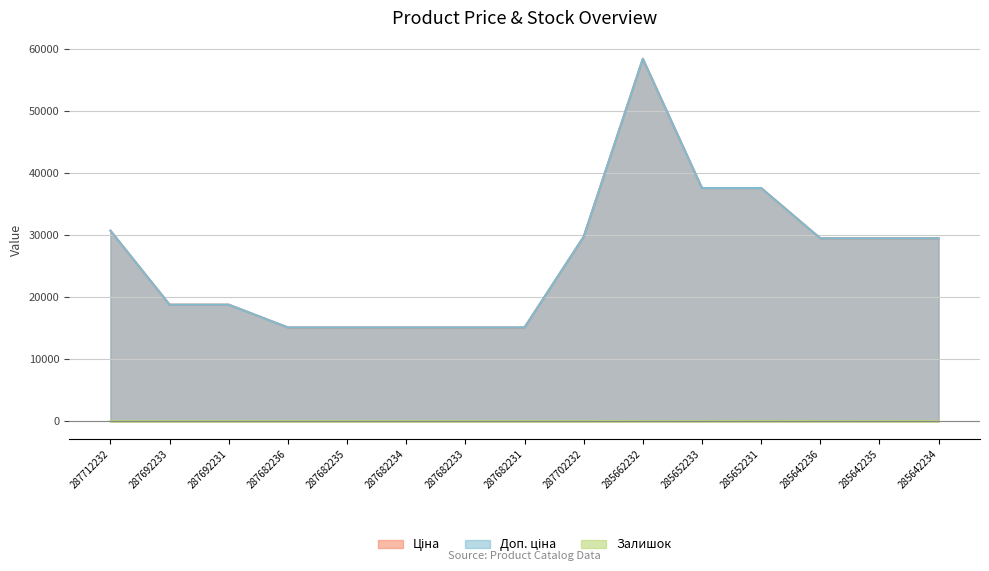

What position from the left is 287682235?

5